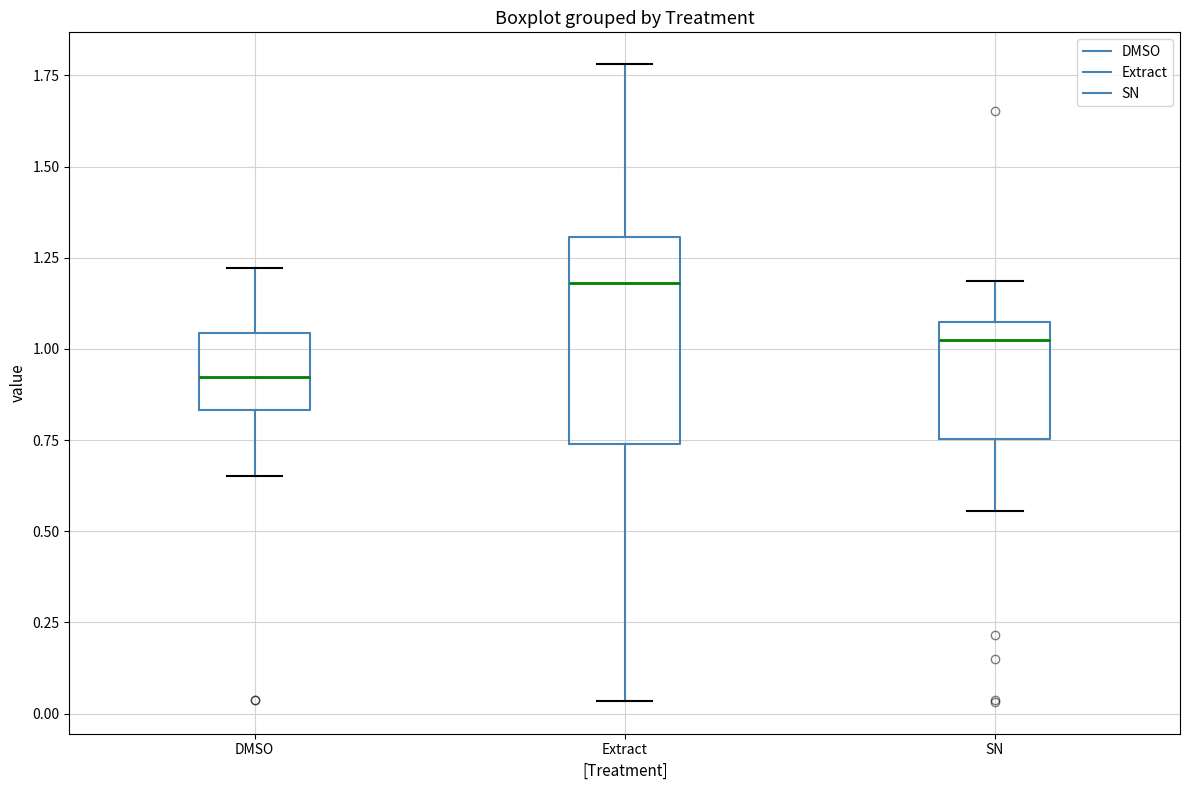

Which box's median line is the lowest?

DMSO